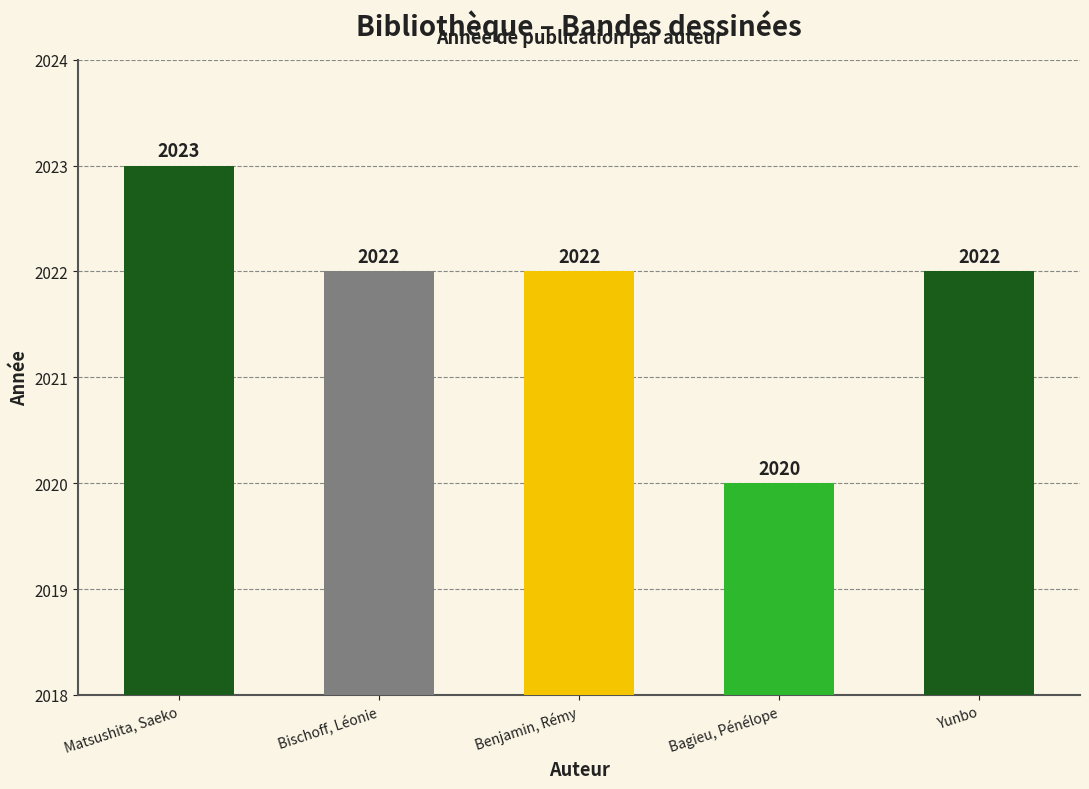

What is the ratio of the value at Benjamin, Rémy to the value at Matsushita, Saeko?

1.0